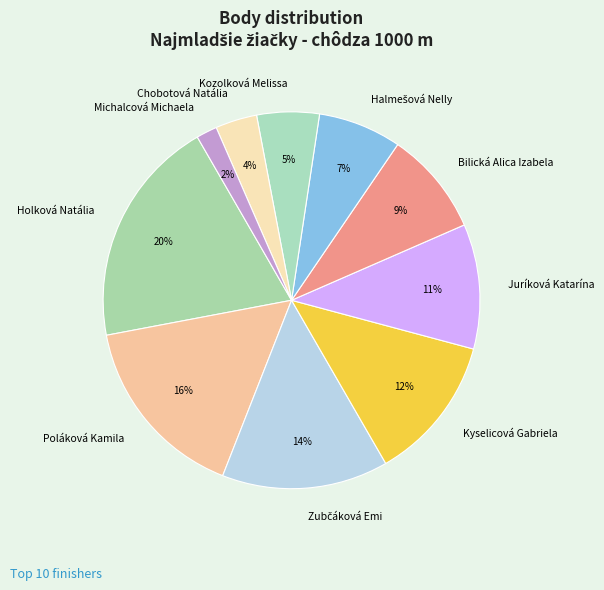

How many segments does this pie chart have?

10